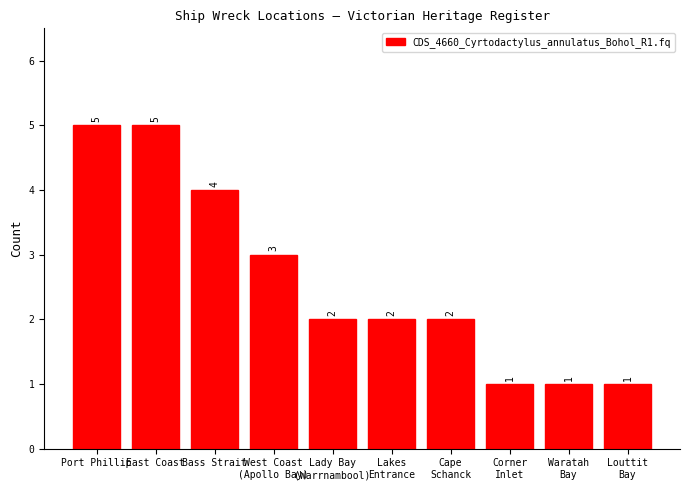

What is the difference between the maximum and second lowest values?

4